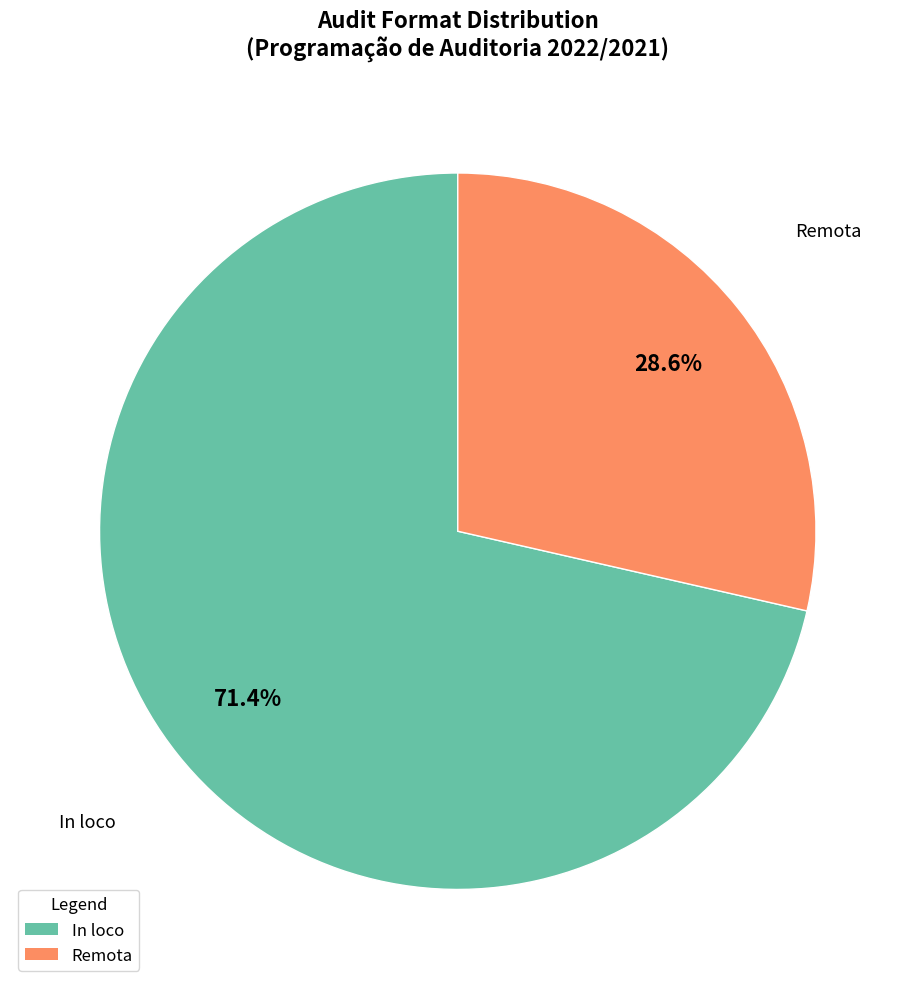

To the nearest percent, what portion does In loco represent?

71%